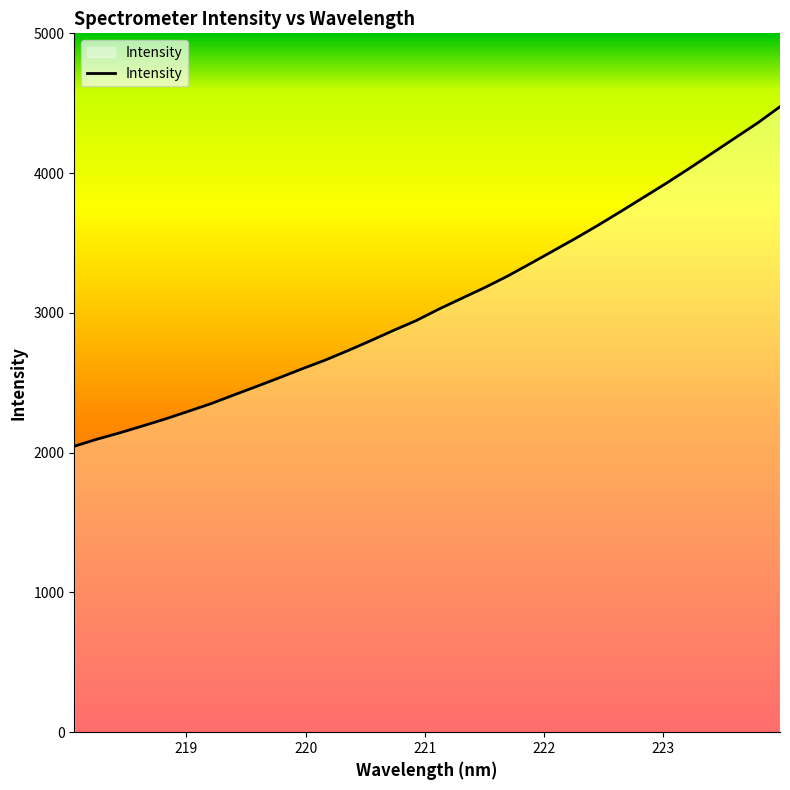

What is the difference between the maximum and minimum values?

2429.3